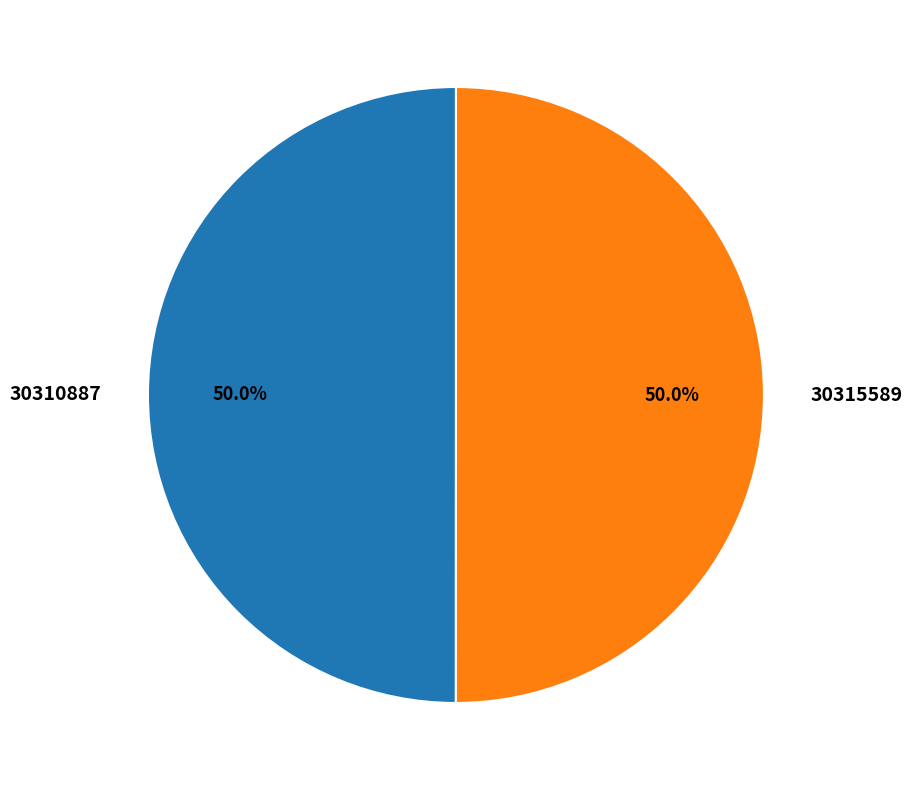

What is the ratio of the value at 30315589 to the value at 30310887?

1.0